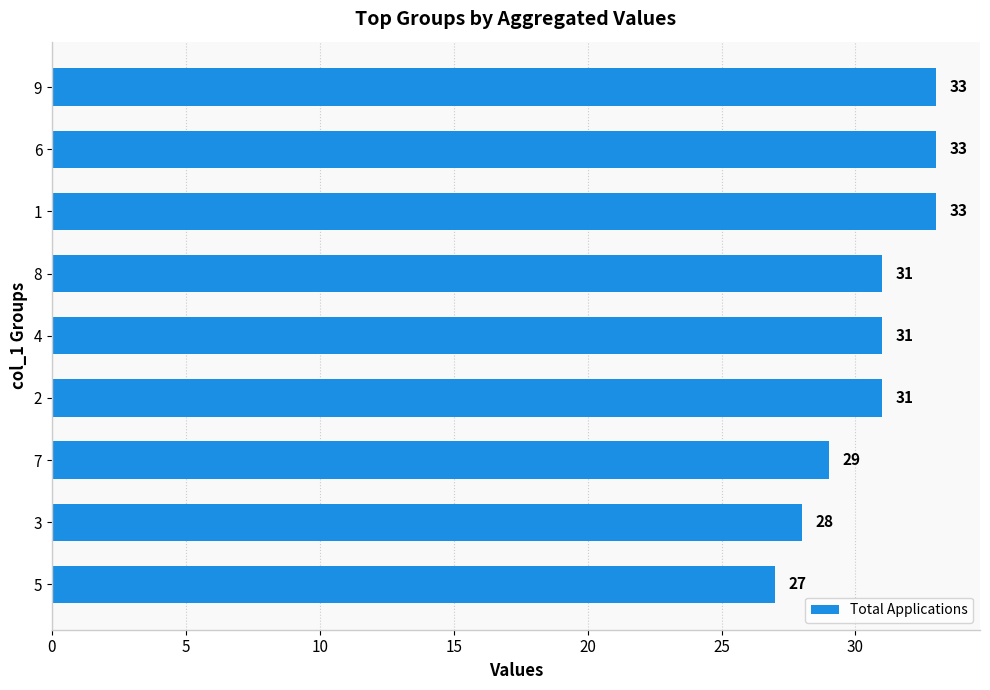

True or false: the data shows 7 at 5.

False